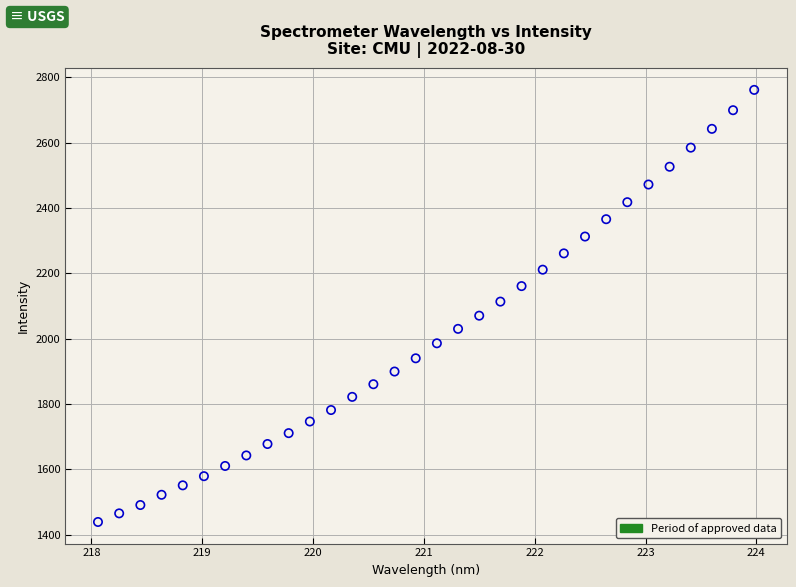

What is the range of X values (max minus min)?

5.9